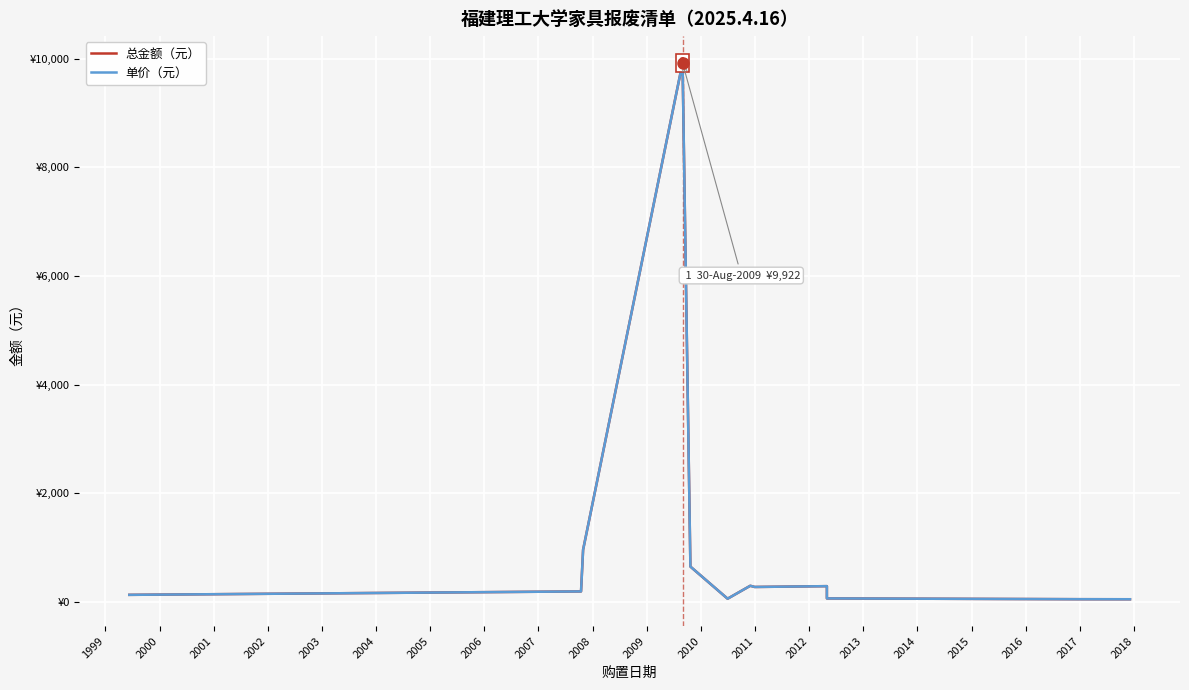

The 单价（元） series shows 81 at 34. True or false?

False